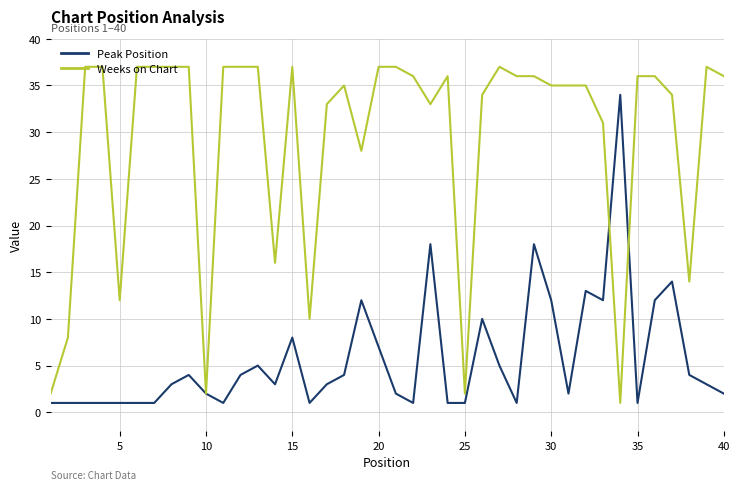

Which series has the largest total across all categories?

Weeks on Chart